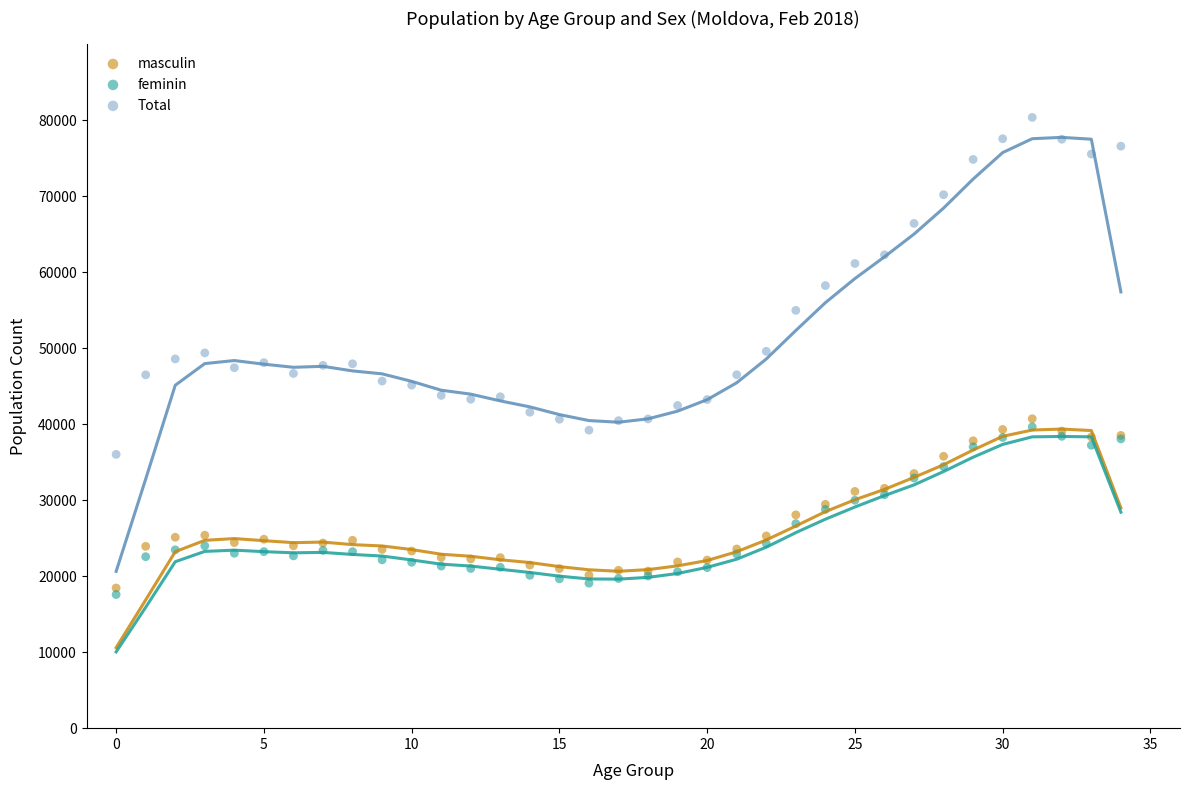

What are all the series names shown in the legend?

masculin, feminin, Total